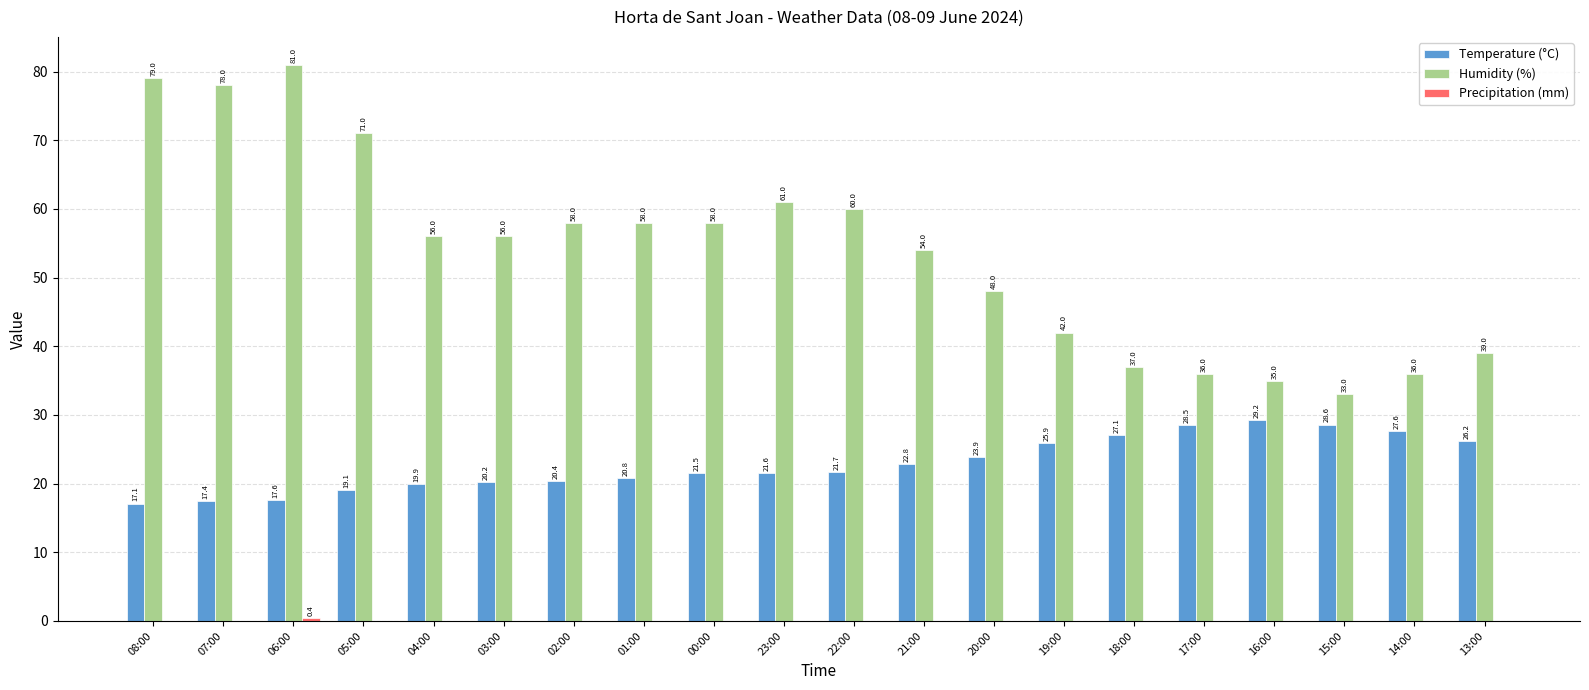

Where is Temperature (°C) nearest to the value 23?

21:00